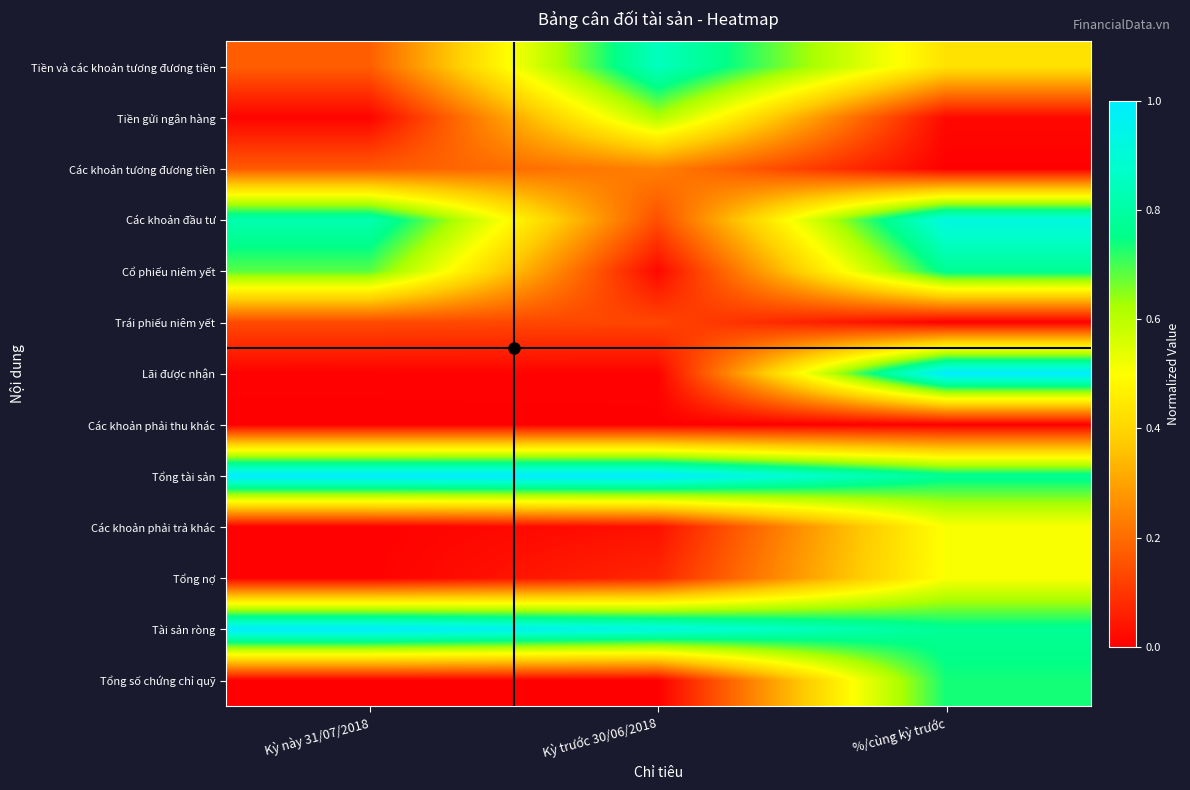

What is the maximum value shown in the chart?

1.0